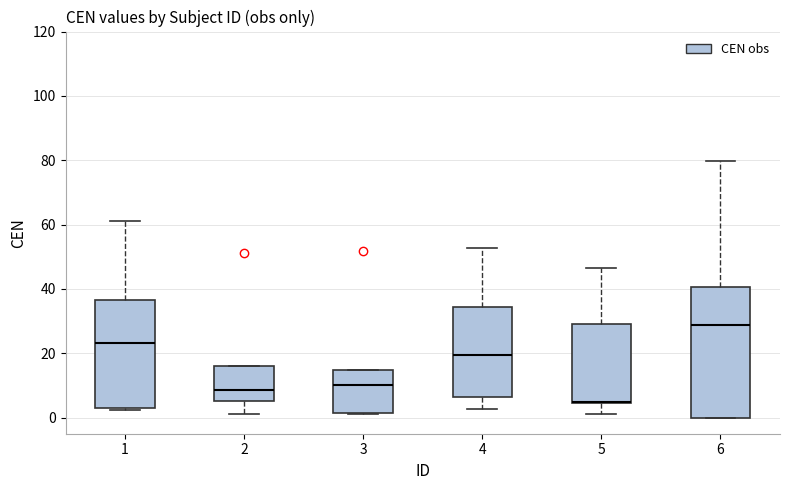

Reading left to right, read every box against the y-axis: the position of its median line, the range the box covers, and the ends of its whiskers. The values are not printed on the chart, so give them approximately, as read against the axis.

1: median 24, box 4 to 36, whiskers 2 to 62
2: median 8, box 6 to 16, whiskers 2 to 16
3: median 10, box 2 to 14, whiskers 2 to 14
4: median 20, box 6 to 34, whiskers 2 to 52
5: median 4 (drawn on the box's lower edge), box 4 to 30, whiskers 2 to 46
6: median 28, box 0 to 40, whiskers 0 to 80